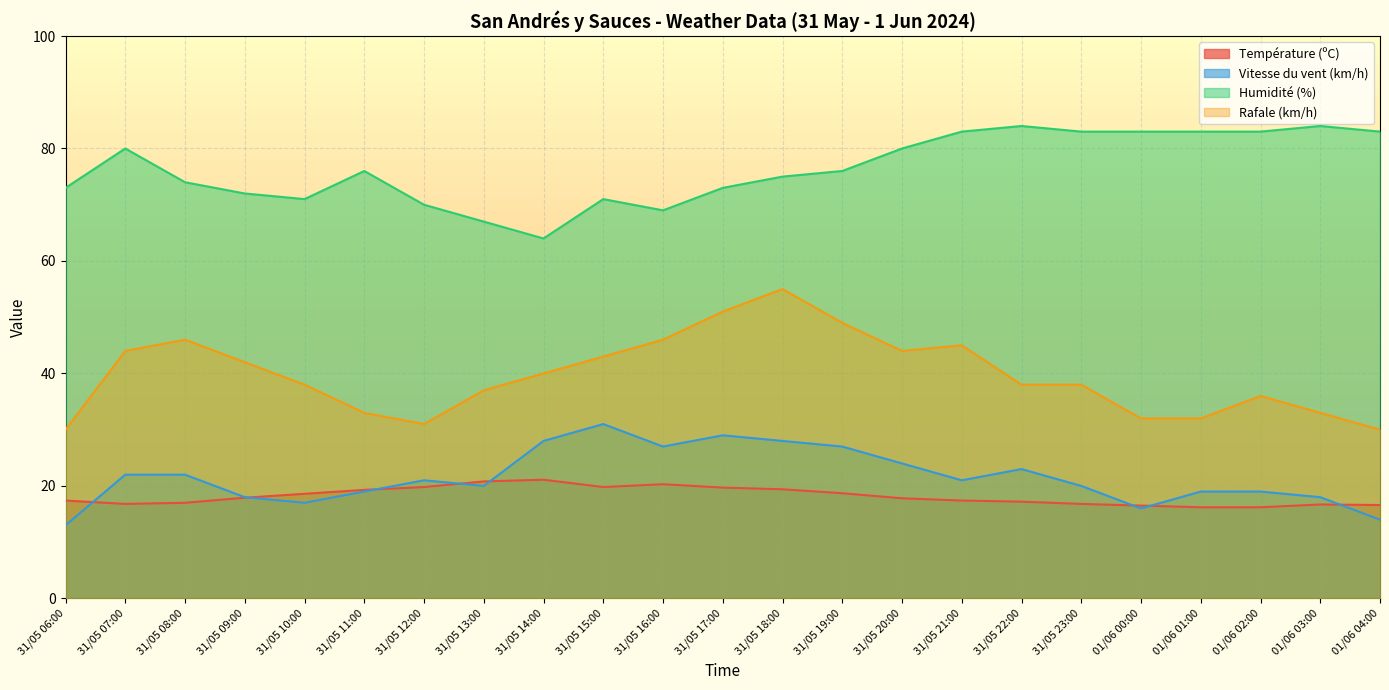

What is the maximum value shown in the chart?

84.0